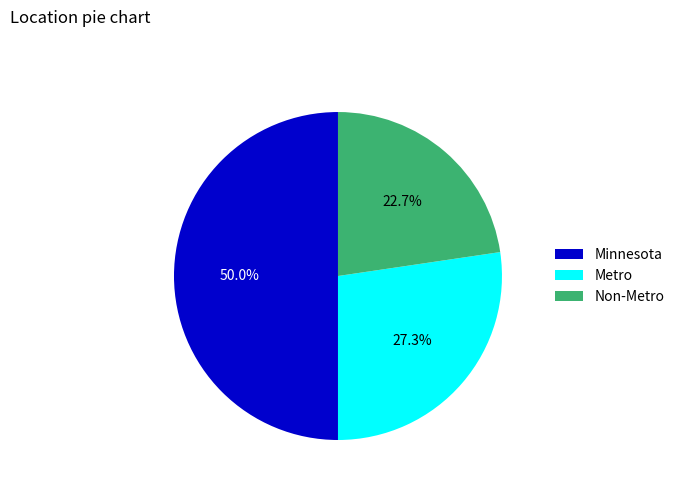

Is it true that Non-Metro is 17% of the pie?

False